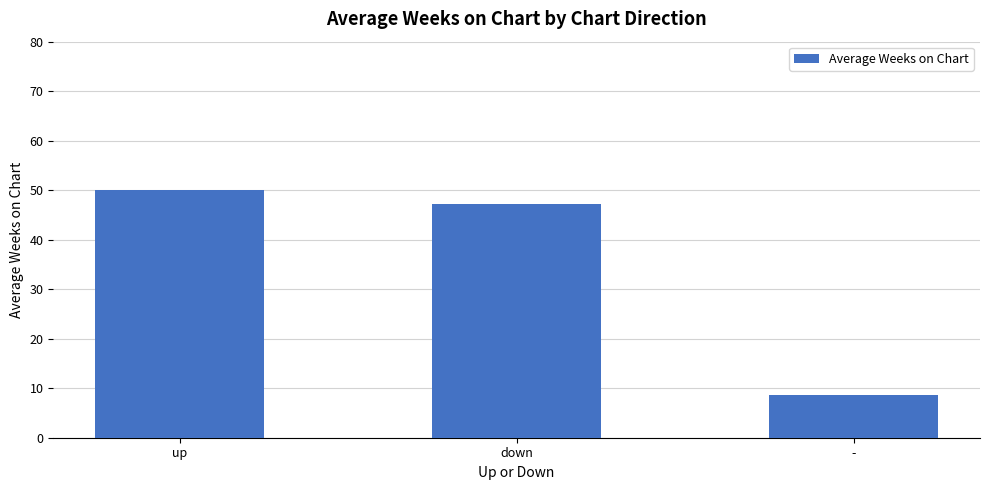

What position from the left is down?

2